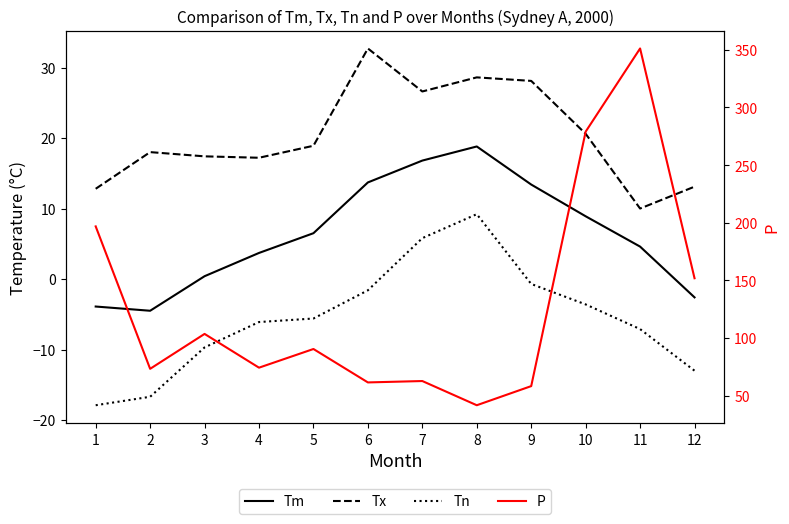

What is the total value across all series at 6?

106.2